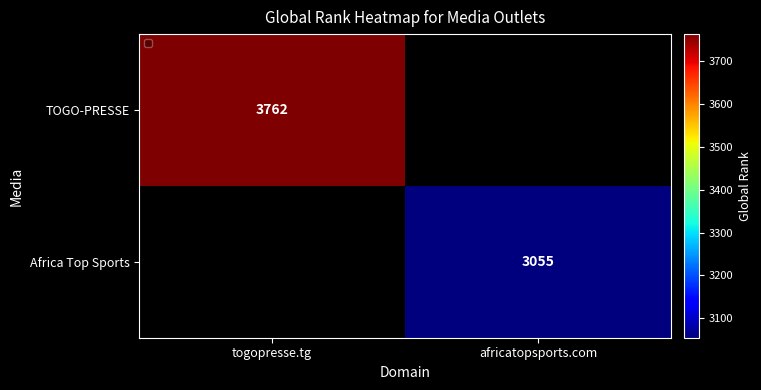

The value of Africa Top Sports at africatopsports.com is 3055. True or false?

True